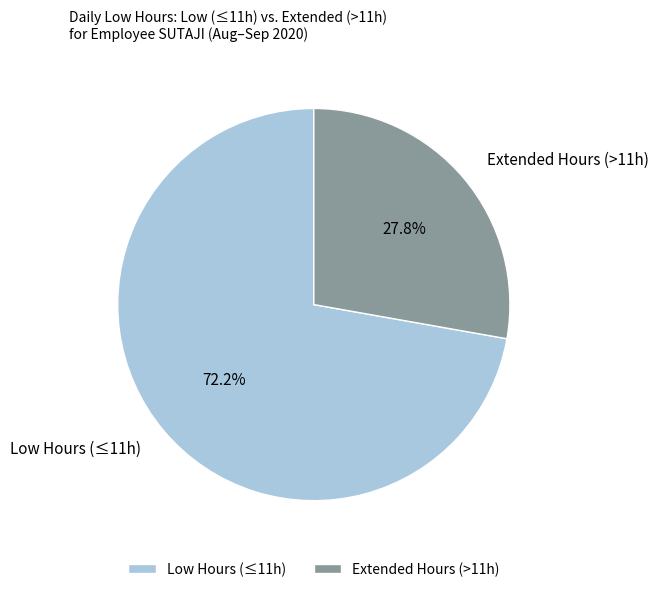

How many segments does this pie chart have?

2